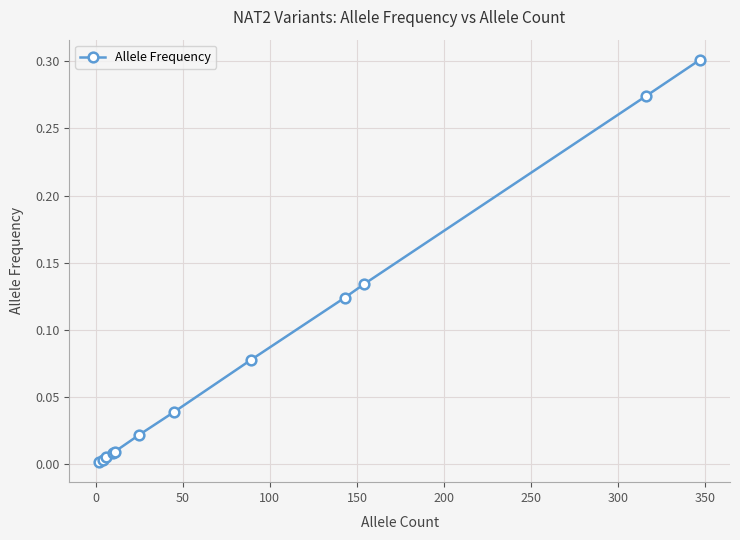

True or false: the data has more than 2 interior local peaks.

False